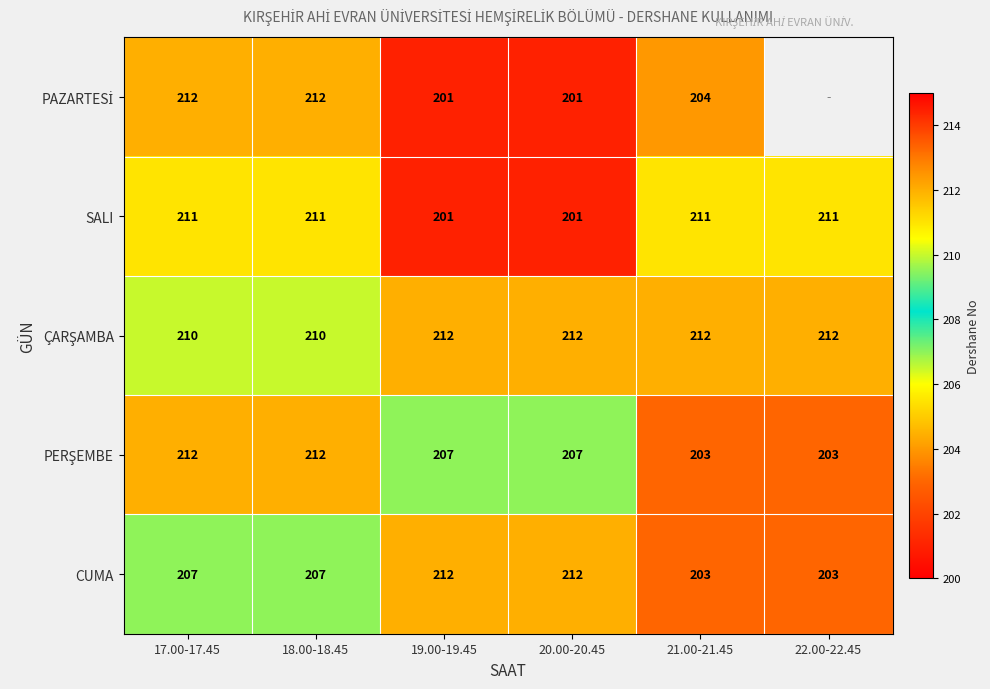

What is the sum of all CUMA values?

1244